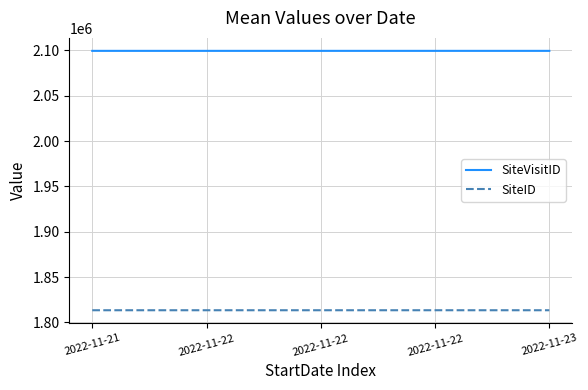

True or false: SiteID has more than 0 points higher than both neighbors.

True